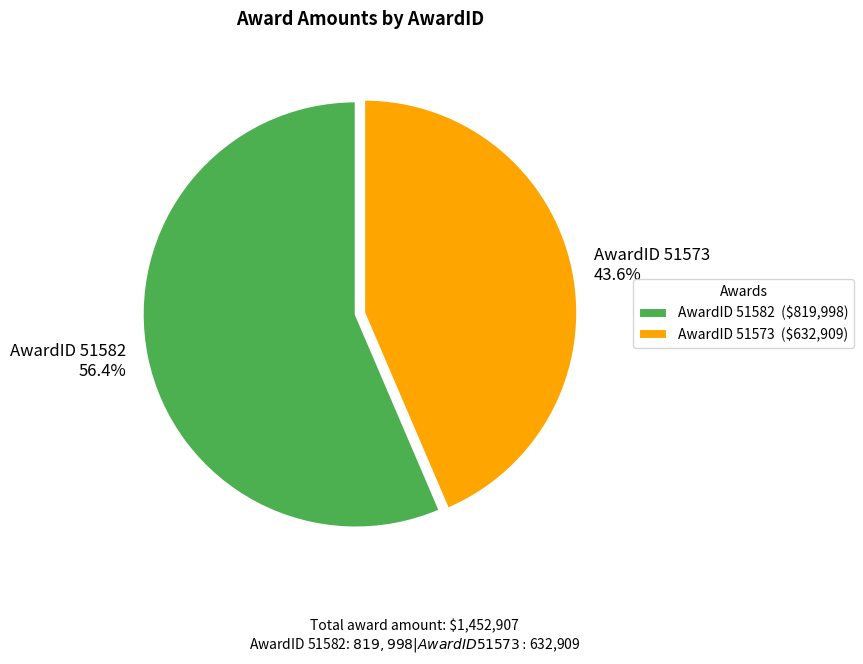

Approximately how many times larger is the value at AwardID 51573 compared to AwardID 51582?

0.8